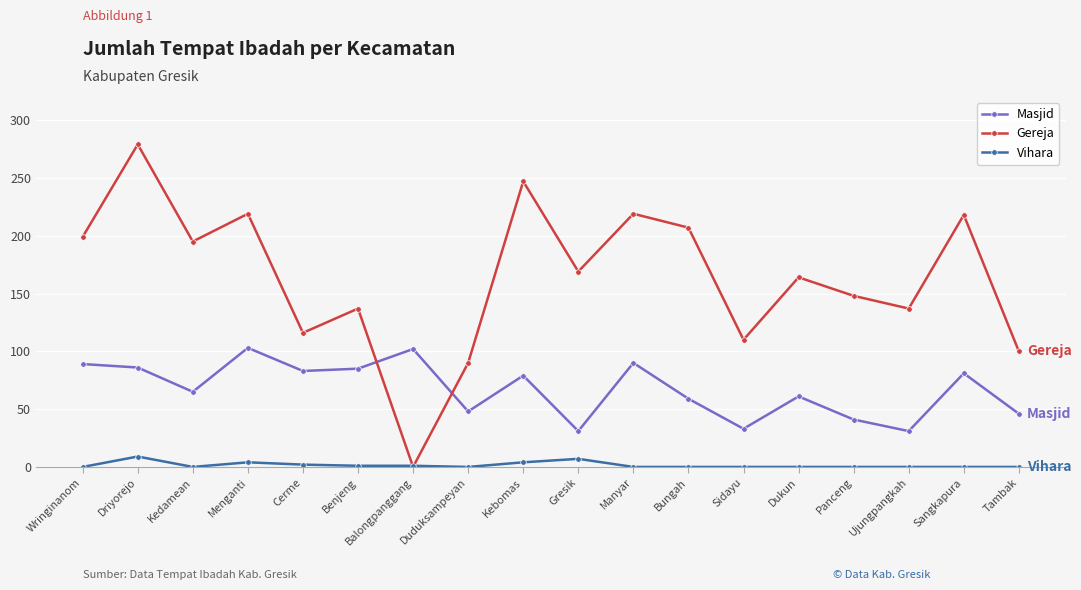

In Gereja, how many points are higher than both neighbors (excluding endpoints)?

7